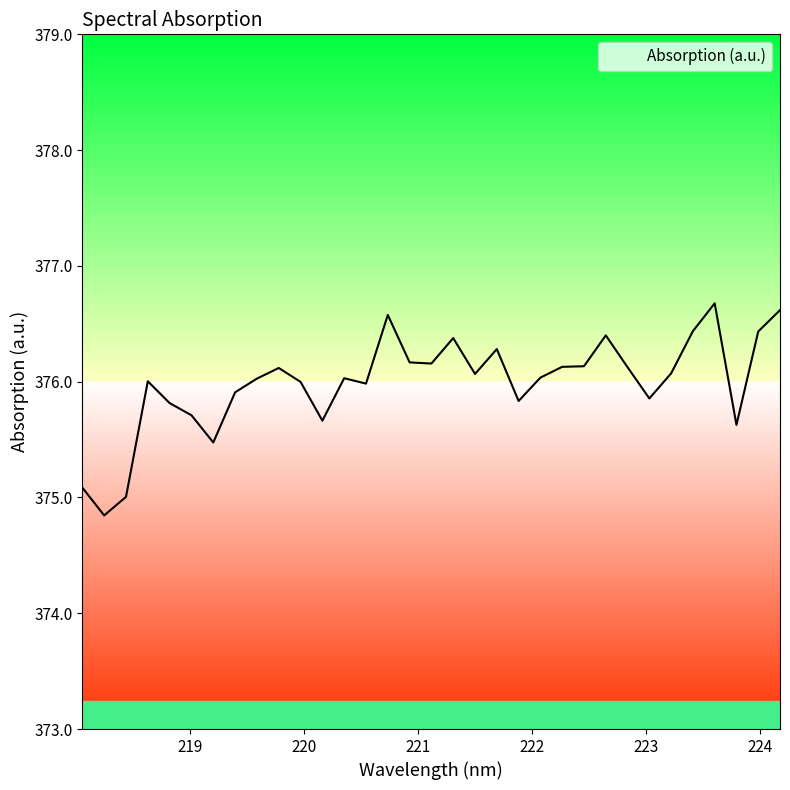

What is the difference between the maximum and minimum values?

1.8